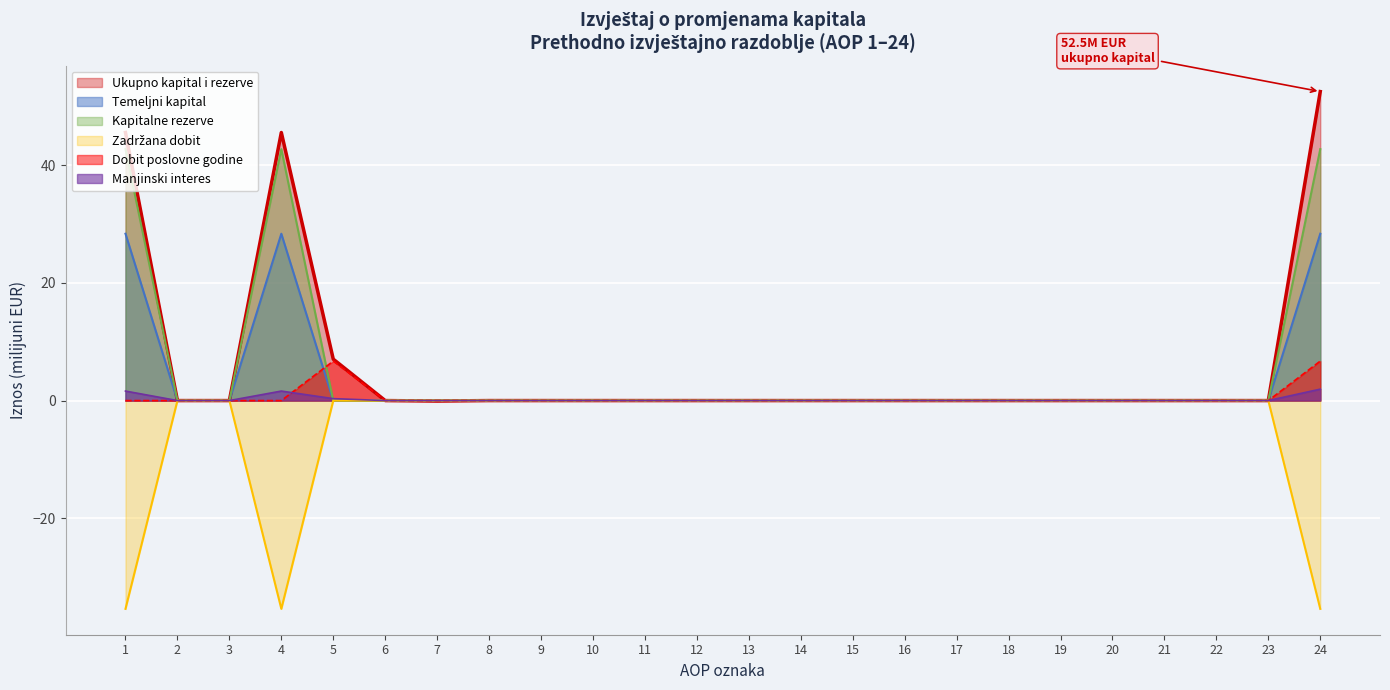

At how many categories does at least one series exceed 31?

3